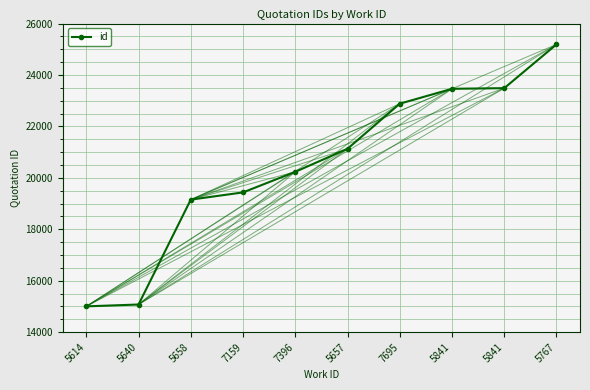

True or false: there are more than 1 points higher than both neighbors.

False